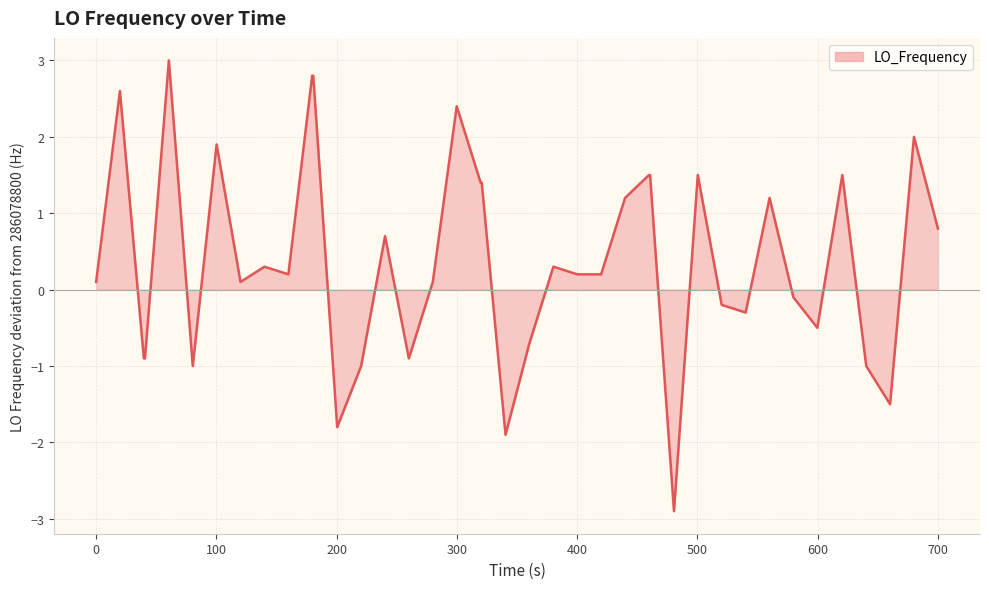

What is the difference between the maximum and minimum values?

5.9